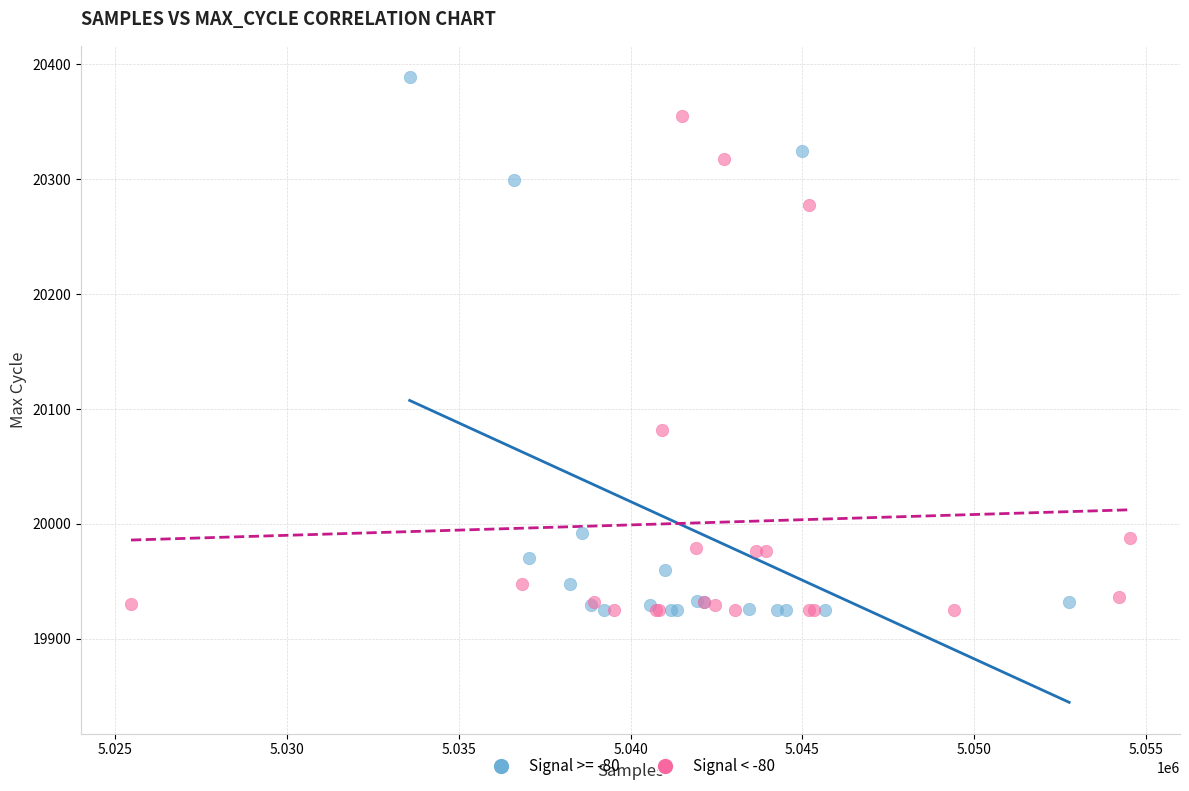

Which series has the widest spread of Y values?

Signal >= -80